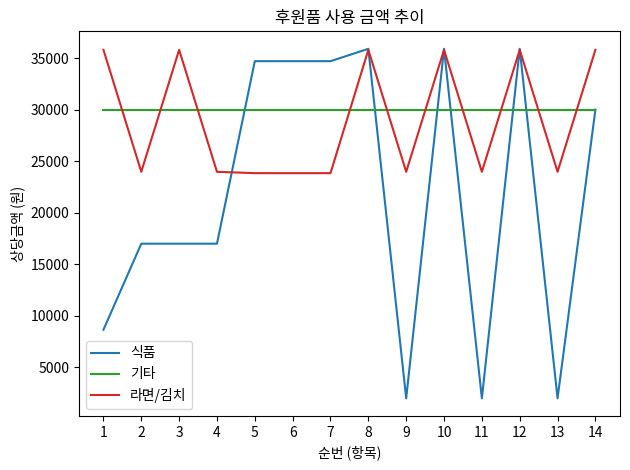

Where do 라면/김치 and 기타 first cross each other?

1 and 2